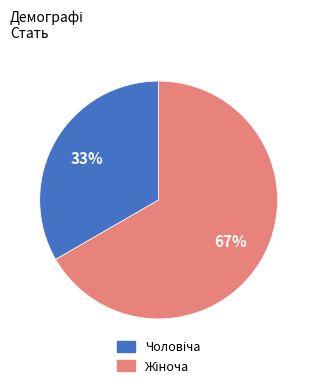

To the nearest percent, what is the average slice percentage?

50%